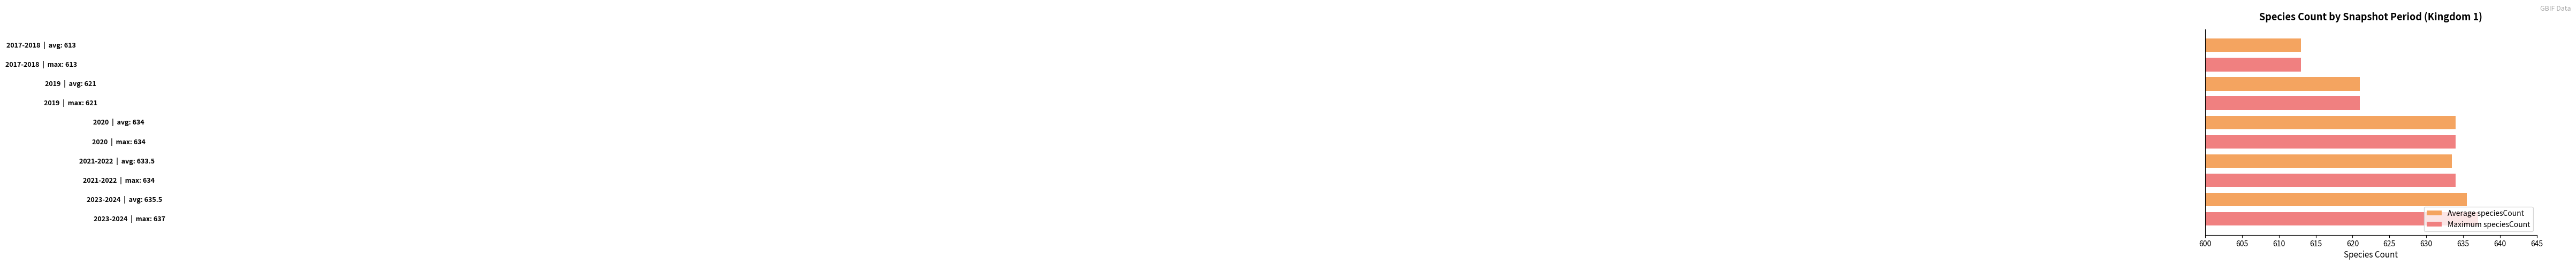

Which series has the widest spread of values?

Maximum speciesCount